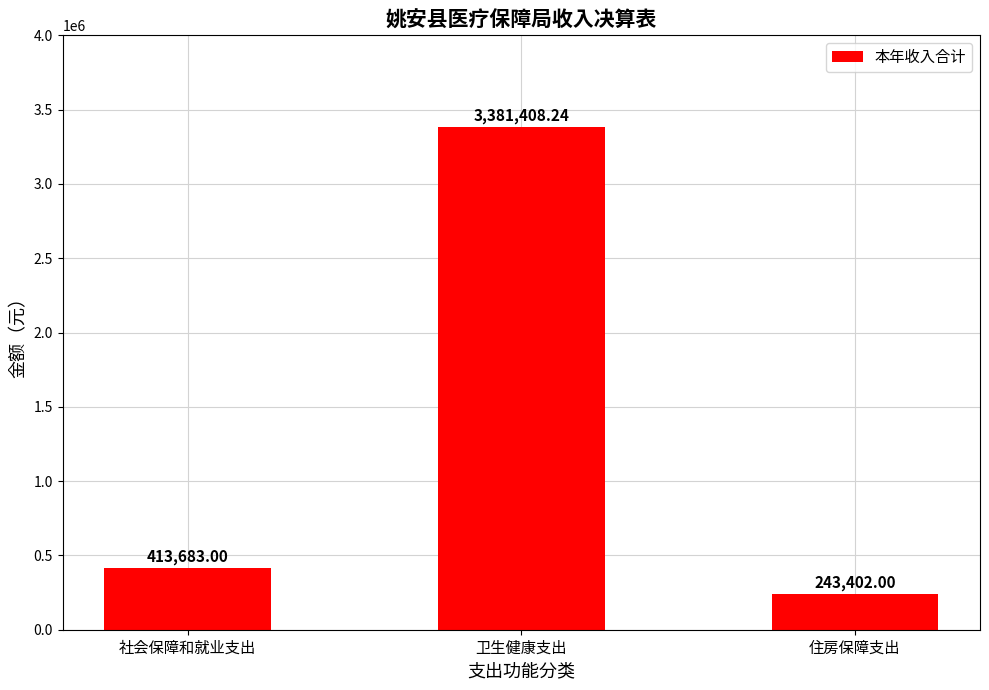

What is the smallest value displayed?

243402.0